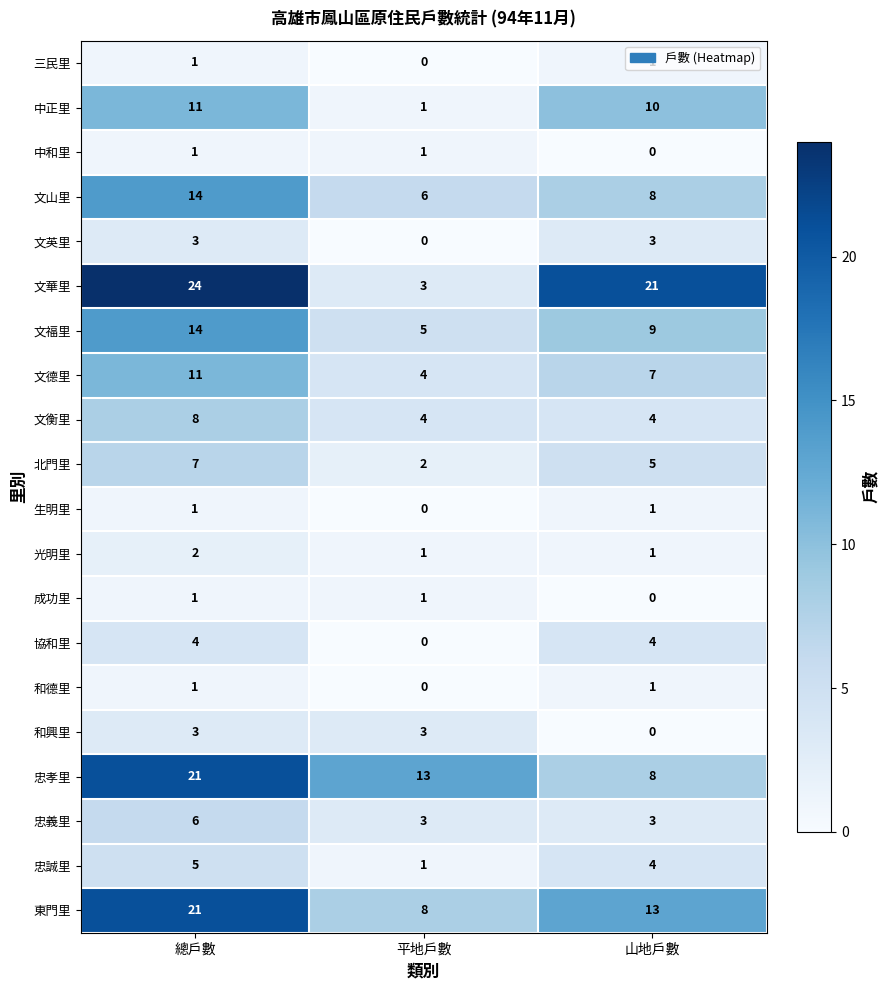

The value of 文英里 at 總戶數 is 3. True or false?

True